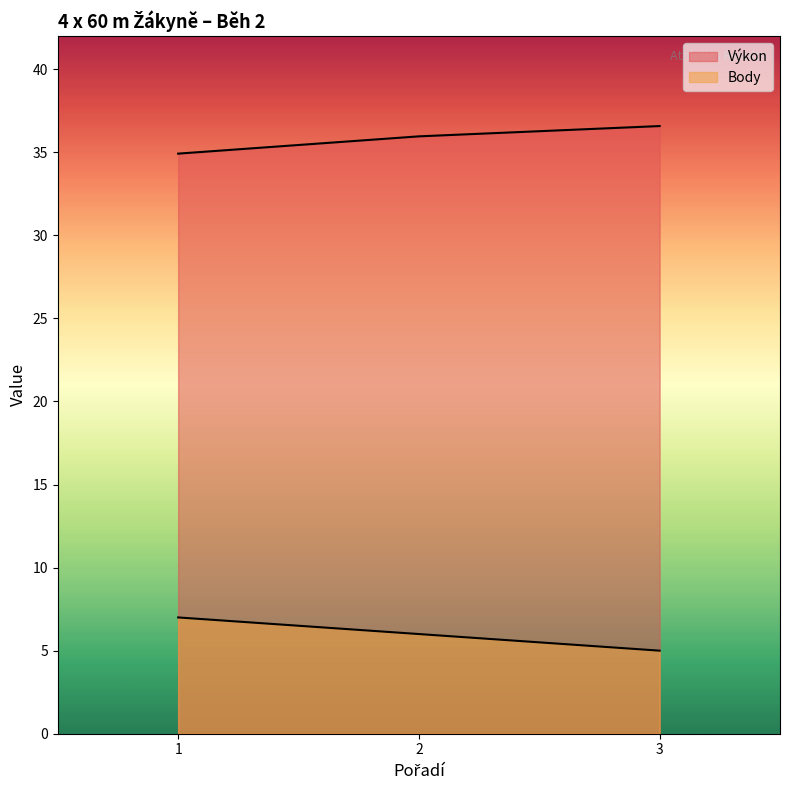

Is it true that Výkon equals 36.6 at 3?

True